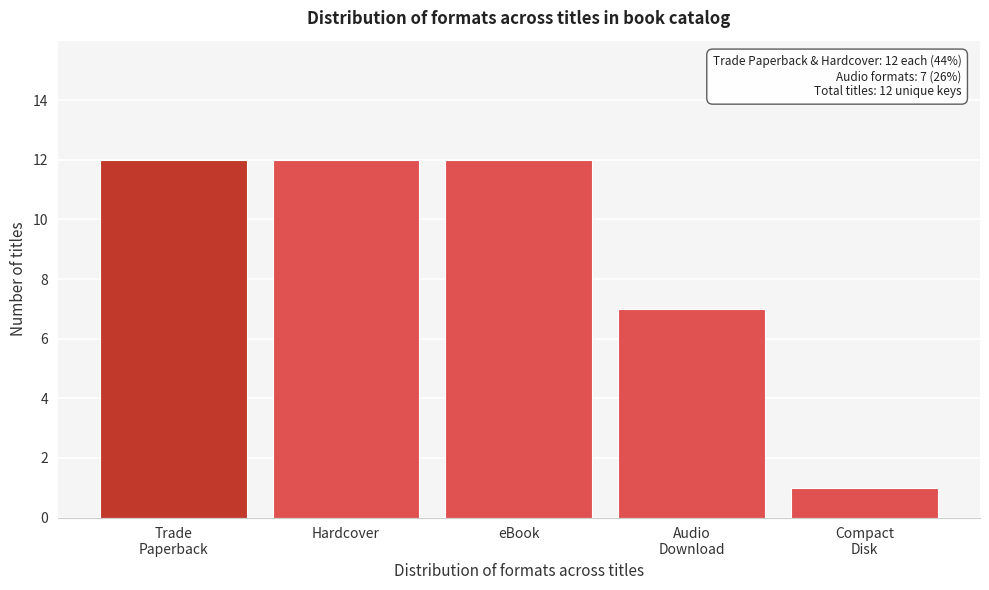

Reading right to left, transcribe all the data shown in this chart.

1	7	12	12	12